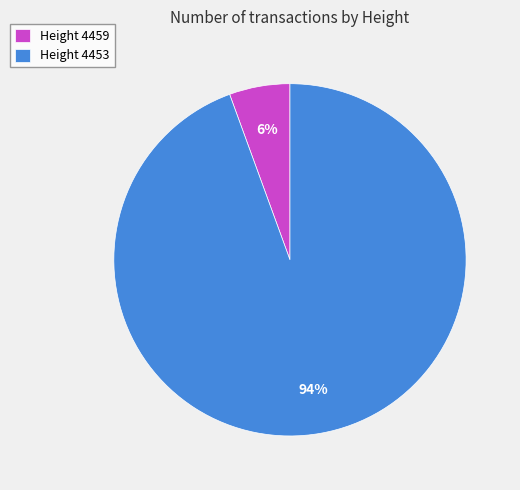

Which category has the smallest portion of the pie?

Height 4459